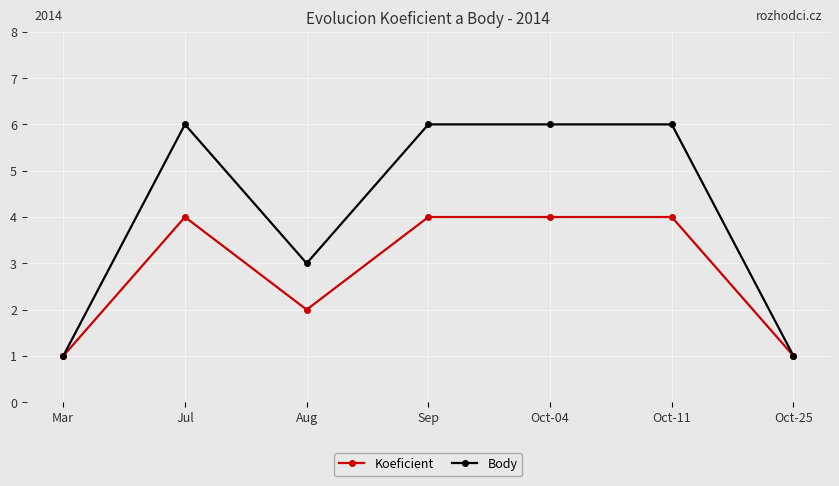

What is the label of the 3rd point from the left?

Aug